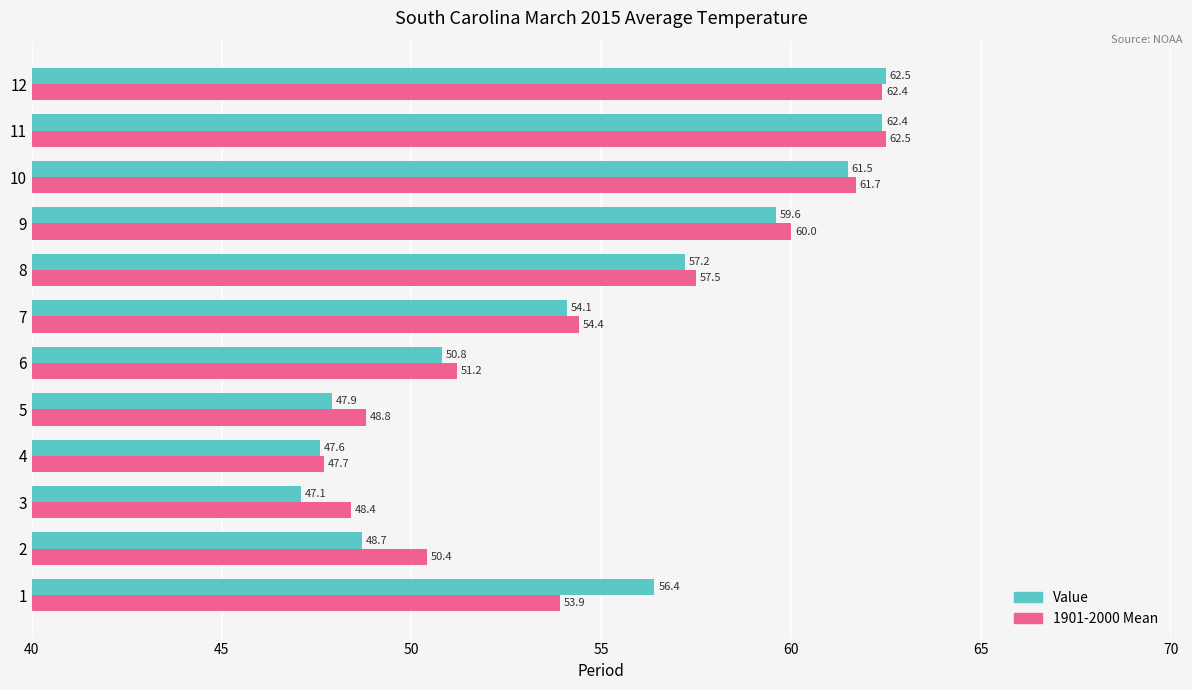

The value of Value at 12 is 84.2. True or false?

False